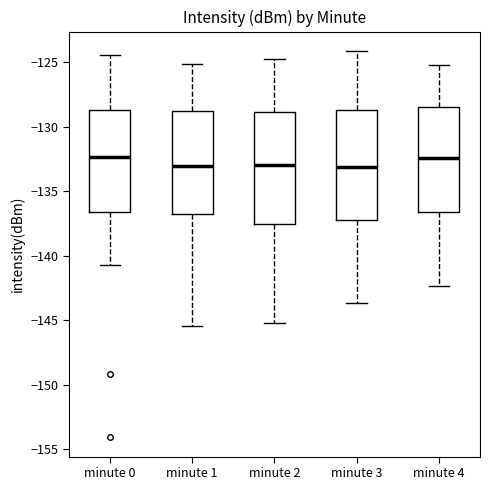

Reading left to right, transcribe this box plot: for each box, give where its median line is, the range the box spans, and where its two whiskers end, as read against the y-axis. The values are not printed on the chart, so give them approximately, as read against the axis.

minute 0: median -132.5, box -136.5 to -128.5, whiskers -140.5 to -124.5
minute 1: median -133.0, box -137.0 to -129.0, whiskers -145.5 to -125.0
minute 2: median -133.0, box -137.5 to -129.0, whiskers -145.0 to -125.0
minute 3: median -133.0, box -137.0 to -128.5, whiskers -143.5 to -124.0
minute 4: median -132.5, box -136.5 to -128.5, whiskers -142.5 to -125.0